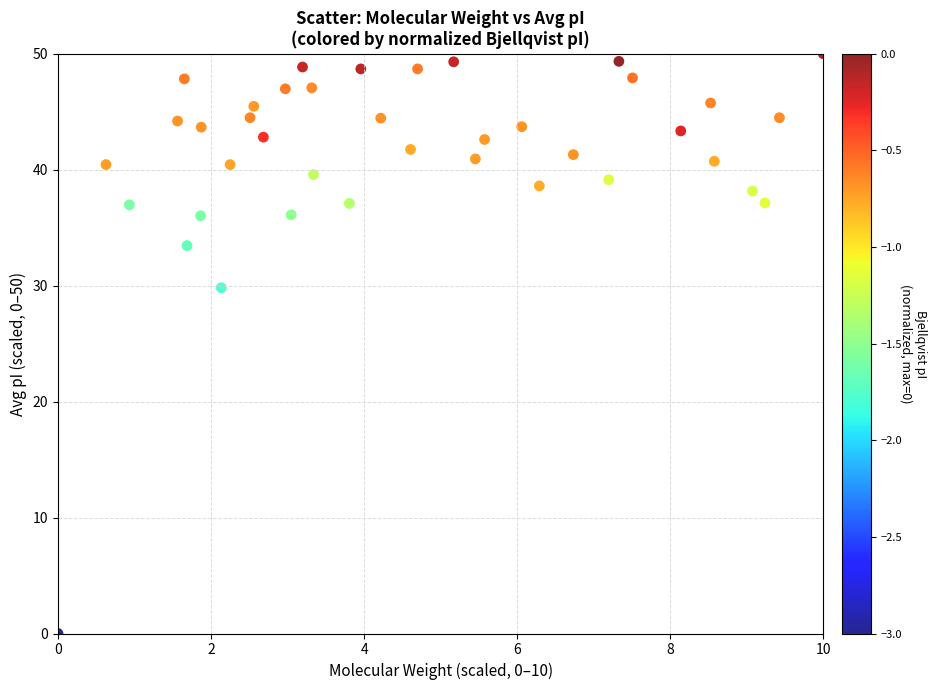

What Y value in the scatter plot is closest to 25?

29.8